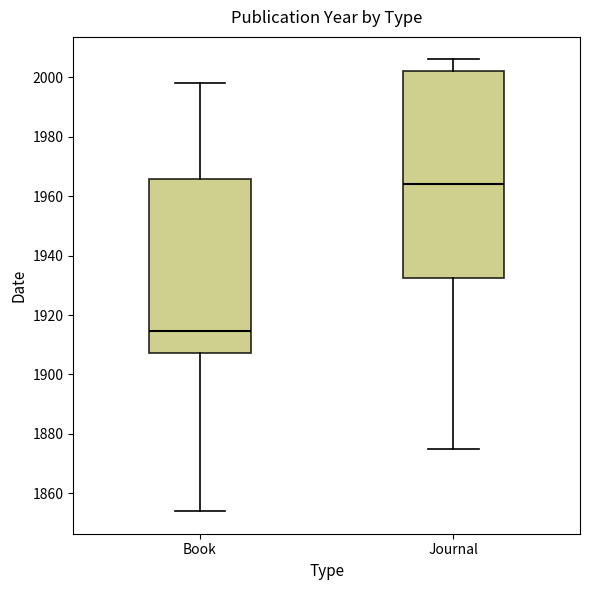

Reading left to right, transcribe this box plot: for each box, give where its median line is, the range the box spans, and where its two whiskers end, as read against the y-axis. The values are not printed on the chart, so give them approximately, as read against the axis.

Book: median 1914, box 1908 to 1966, whiskers 1854 to 1998
Journal: median 1964, box 1932 to 2002, whiskers 1876 to 2006